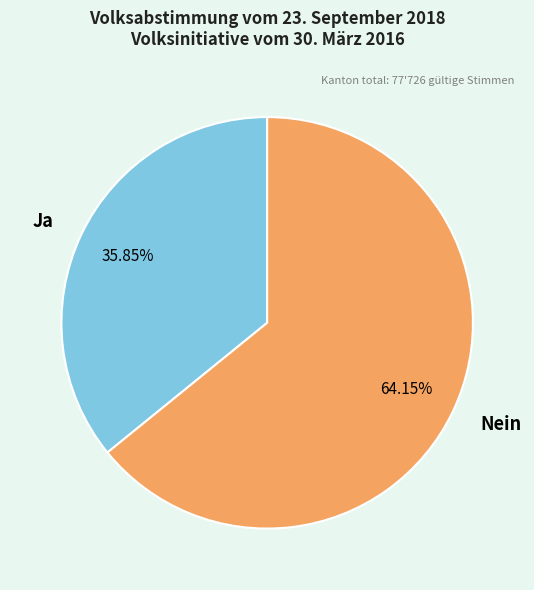

Rank the categories by value from lowest to highest.

Ja, Nein